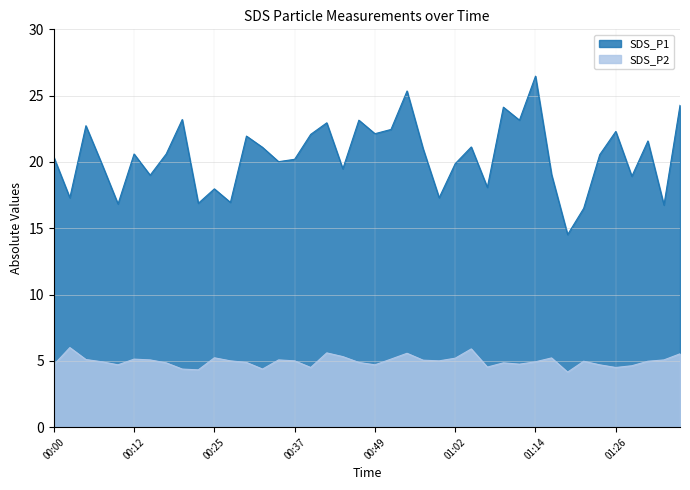

Which series has the largest range (max minus min)?

SDS_P1